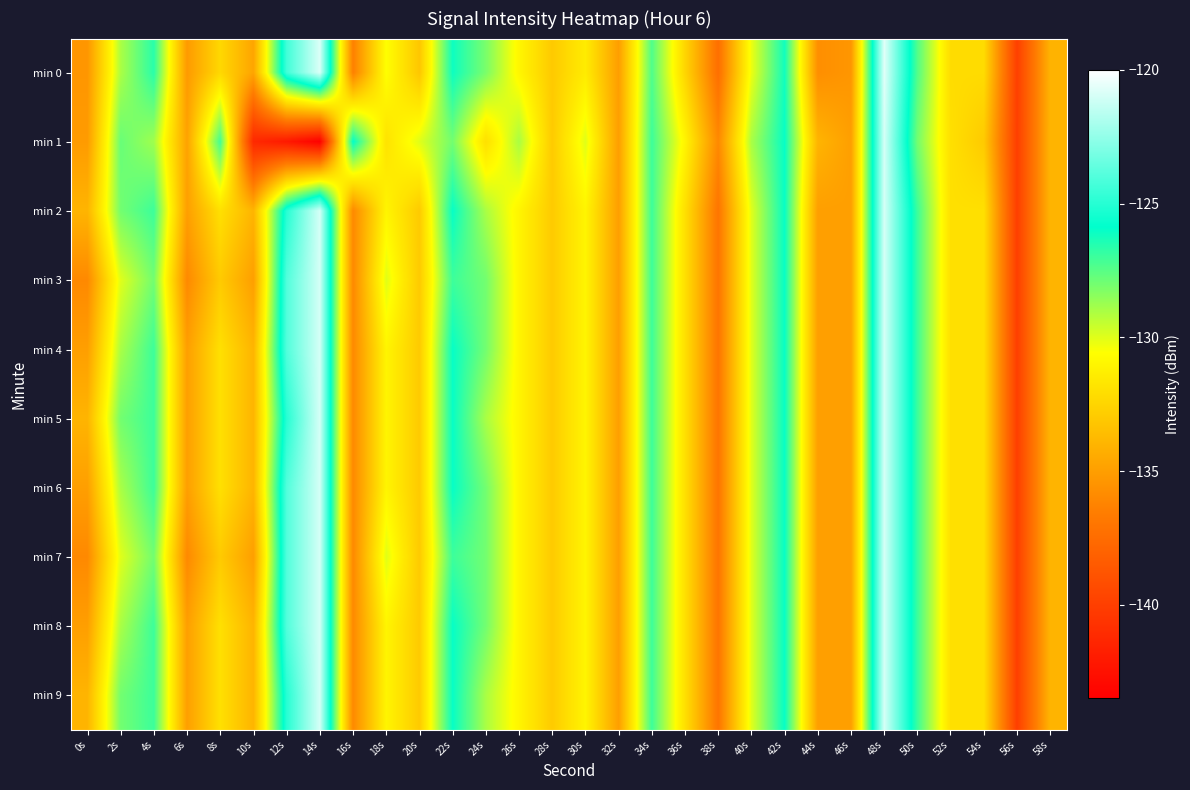

Reading right to left, transcribe all the data shown in this chart.

min 0: 58s=-134.1	56s=-139.9	54s=-132.2	52s=-132.2	50s=-127.4	48s=-120.7	46s=-135.4	44s=-135.7	42s=-126.2	40s=-130.2	38s=-137.3	36s=-132.5	34s=-127.3	32s=-135.0	30s=-131.4	28s=-133.0	26s=-130.9	24s=-128.1	22s=-126.1	20s=-133.2	18s=-130.6	16s=-136.4	14s=-120.9	12s=-124.4	10s=-134.7	8s=-132.4	6s=-135.2	4s=-126.6	2s=-129.0	0s=-135.4
min 1: 58s=-134.0	56s=-140.0	54s=-133.0	52s=-132.0	50s=-128.0	48s=-121.0	46s=-135.0	44s=-134.0	42s=-126.0	40s=-129.0	38s=-136.0	36s=-131.0	34s=-127.0	32s=-135.0	30s=-130.0	28s=-133.0	26s=-129.0	24s=-132.0	22s=-128.0	20s=-130.0	18s=-131.8	16s=-125.9	14s=-143.5	12s=-142.1	10s=-141.2	8s=-127.1	6s=-134.8	4s=-128.8	2s=-127.8	0s=-135.2
min 2: 58s=-134.0	56s=-140.0	54s=-132.0	52s=-132.0	50s=-127.0	48s=-121.0	46s=-135.0	44s=-135.0	42s=-126.0	40s=-130.0	38s=-137.0	36s=-132.0	34s=-127.0	32s=-135.0	30s=-131.0	28s=-133.0	26s=-131.0	24s=-129.0	22s=-126.0	20s=-133.0	18s=-131.0	16s=-136.0	14s=-121.0	12s=-125.0	10s=-134.0	8s=-132.0	6s=-135.0	4s=-127.0	2s=-128.0	0s=-134.0
min 3: 58s=-134.0	56s=-140.0	54s=-132.0	52s=-132.0	50s=-127.0	48s=-121.0	46s=-135.0	44s=-135.0	42s=-126.0	40s=-130.0	38s=-137.0	36s=-132.0	34s=-127.0	32s=-135.0	30s=-131.0	28s=-133.0	26s=-131.0	24s=-128.0	22s=-127.0	20s=-133.0	18s=-130.0	16s=-136.0	14s=-121.0	12s=-124.0	10s=-135.0	8s=-133.0	6s=-136.0	4s=-128.0	2s=-130.0	0s=-136.0
min 4: 58s=-134.0	56s=-140.0	54s=-132.0	52s=-132.0	50s=-127.0	48s=-121.0	46s=-135.0	44s=-135.0	42s=-126.0	40s=-130.0	38s=-137.0	36s=-132.0	34s=-127.0	32s=-135.0	30s=-131.0	28s=-133.0	26s=-131.0	24s=-128.0	22s=-126.0	20s=-133.0	18s=-131.0	16s=-136.0	14s=-121.0	12s=-124.0	10s=-134.0	8s=-132.0	6s=-135.0	4s=-127.0	2s=-129.0	0s=-135.0
min 5: 58s=-134.0	56s=-140.0	54s=-132.0	52s=-132.0	50s=-127.0	48s=-121.0	46s=-135.0	44s=-135.0	42s=-126.0	40s=-130.0	38s=-137.0	36s=-132.0	34s=-127.0	32s=-135.0	30s=-131.0	28s=-133.0	26s=-131.0	24s=-129.0	22s=-126.0	20s=-133.0	18s=-131.0	16s=-136.0	14s=-121.0	12s=-125.0	10s=-134.0	8s=-132.0	6s=-135.0	4s=-127.0	2s=-128.0	0s=-134.0
min 6: 58s=-134.0	56s=-140.0	54s=-132.0	52s=-132.0	50s=-127.0	48s=-121.0	46s=-135.0	44s=-135.0	42s=-126.0	40s=-130.0	38s=-137.0	36s=-132.0	34s=-127.0	32s=-135.0	30s=-131.0	28s=-133.0	26s=-131.0	24s=-128.0	22s=-126.0	20s=-133.0	18s=-131.0	16s=-136.0	14s=-121.0	12s=-124.0	10s=-134.0	8s=-132.0	6s=-135.0	4s=-127.0	2s=-129.0	0s=-135.0
min 7: 58s=-134.0	56s=-140.0	54s=-132.0	52s=-132.0	50s=-127.0	48s=-121.0	46s=-135.0	44s=-135.0	42s=-126.0	40s=-130.0	38s=-137.0	36s=-132.0	34s=-127.0	32s=-135.0	30s=-131.0	28s=-133.0	26s=-131.0	24s=-128.0	22s=-127.0	20s=-133.0	18s=-130.0	16s=-136.0	14s=-121.0	12s=-124.0	10s=-135.0	8s=-133.0	6s=-136.0	4s=-128.0	2s=-130.0	0s=-136.0
min 8: 58s=-134.0	56s=-140.0	54s=-132.0	52s=-132.0	50s=-127.0	48s=-121.0	46s=-135.0	44s=-135.0	42s=-126.0	40s=-130.0	38s=-137.0	36s=-132.0	34s=-127.0	32s=-135.0	30s=-131.0	28s=-133.0	26s=-131.0	24s=-128.0	22s=-126.0	20s=-133.0	18s=-131.0	16s=-136.0	14s=-121.0	12s=-124.0	10s=-134.0	8s=-132.0	6s=-135.0	4s=-127.0	2s=-129.0	0s=-135.0
min 9: 58s=-134.0	56s=-140.0	54s=-132.0	52s=-132.0	50s=-127.0	48s=-121.0	46s=-135.0	44s=-135.0	42s=-126.0	40s=-130.0	38s=-137.0	36s=-132.0	34s=-127.0	32s=-135.0	30s=-131.0	28s=-133.0	26s=-131.0	24s=-129.0	22s=-126.0	20s=-133.0	18s=-131.0	16s=-136.0	14s=-121.0	12s=-125.0	10s=-134.0	8s=-132.0	6s=-135.0	4s=-127.0	2s=-128.0	0s=-134.0